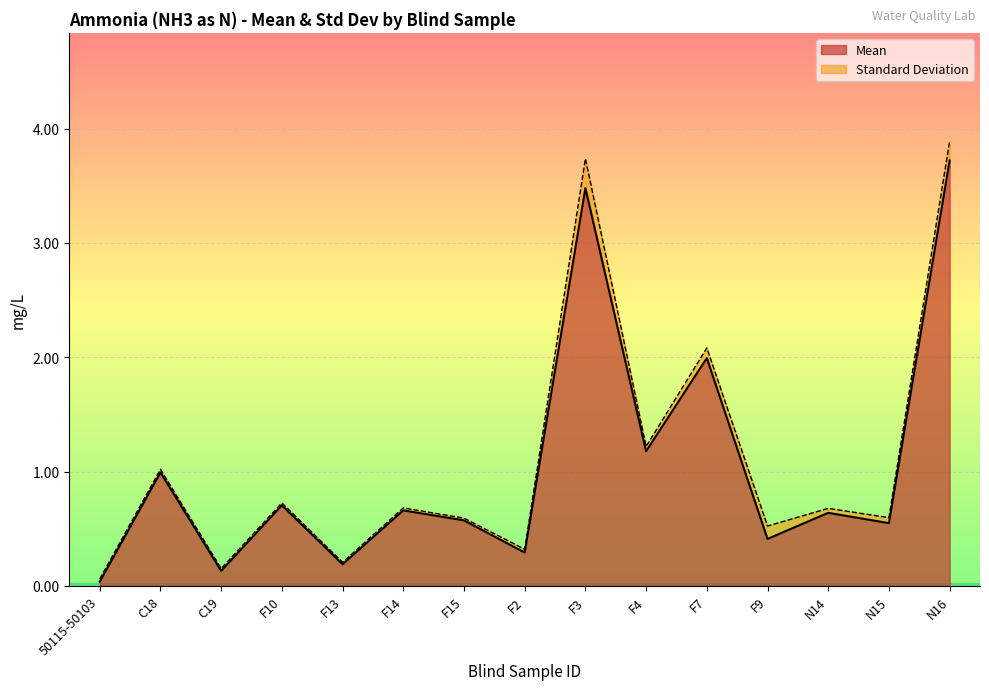

What is the average value?

1.0